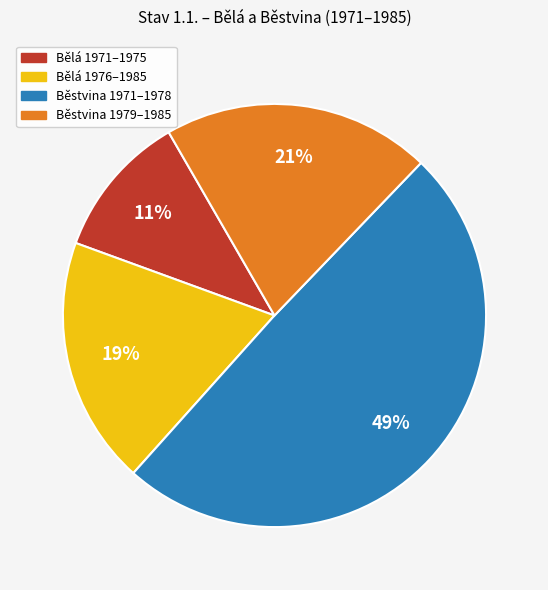

To the nearest percent, what is the difference between the largest and smallest slice percentages?

38%